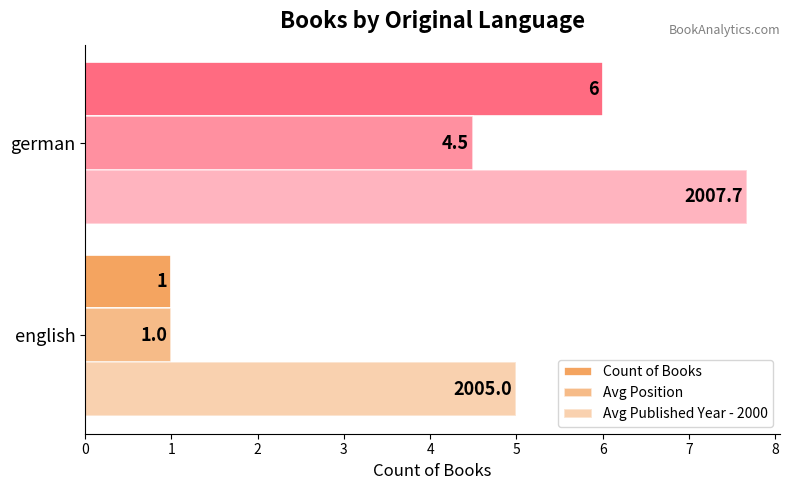

How many values in the Avg Position series are below 4?

1